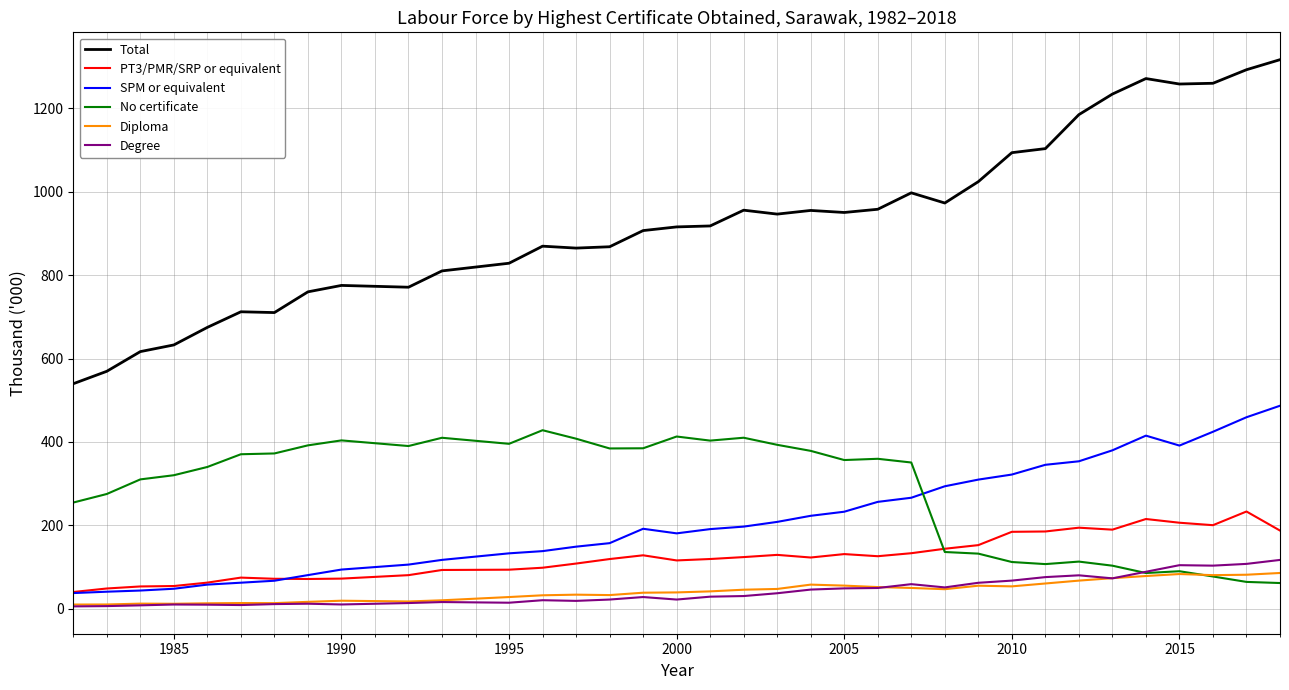

Which series has the largest range (max minus min)?

Total